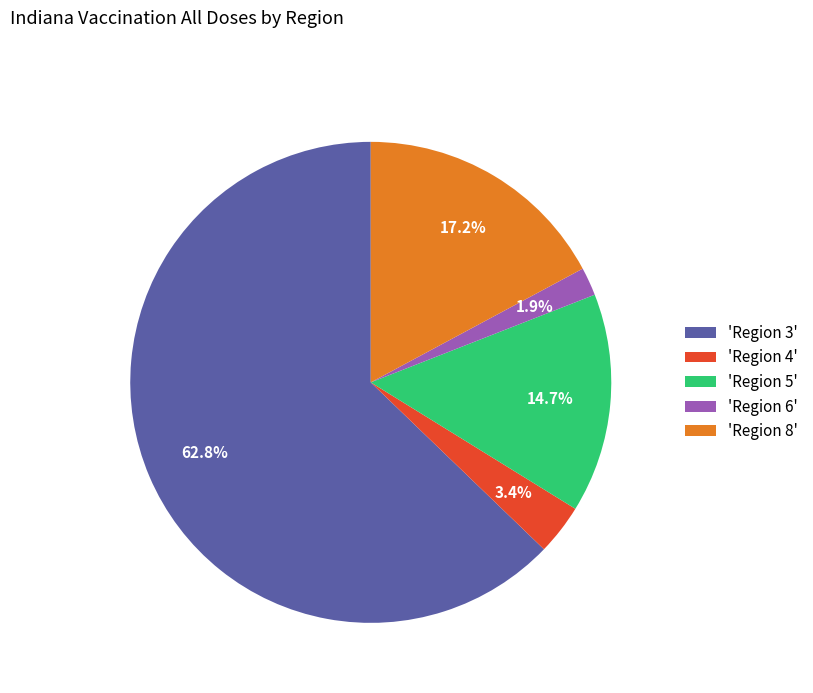

What percentage is NOT represented by 'Region 6'?

98.1%